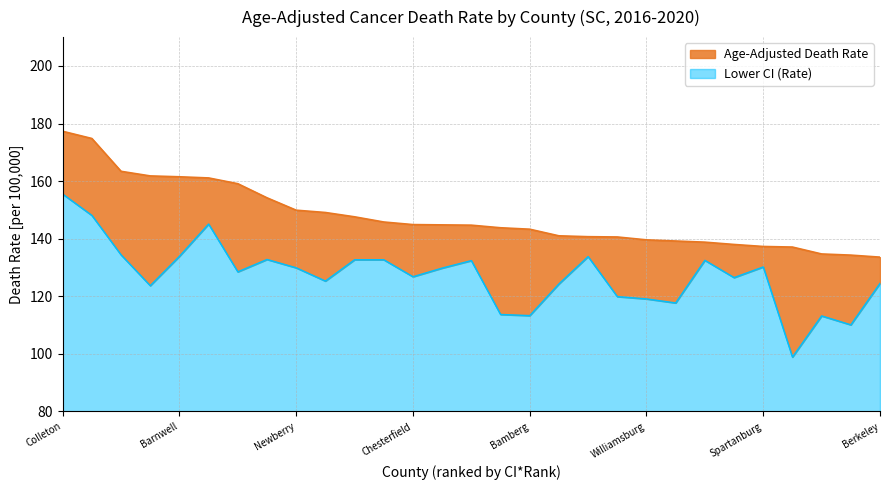

The value of Lower CI at Bamberg is 113.3. True or false?

True